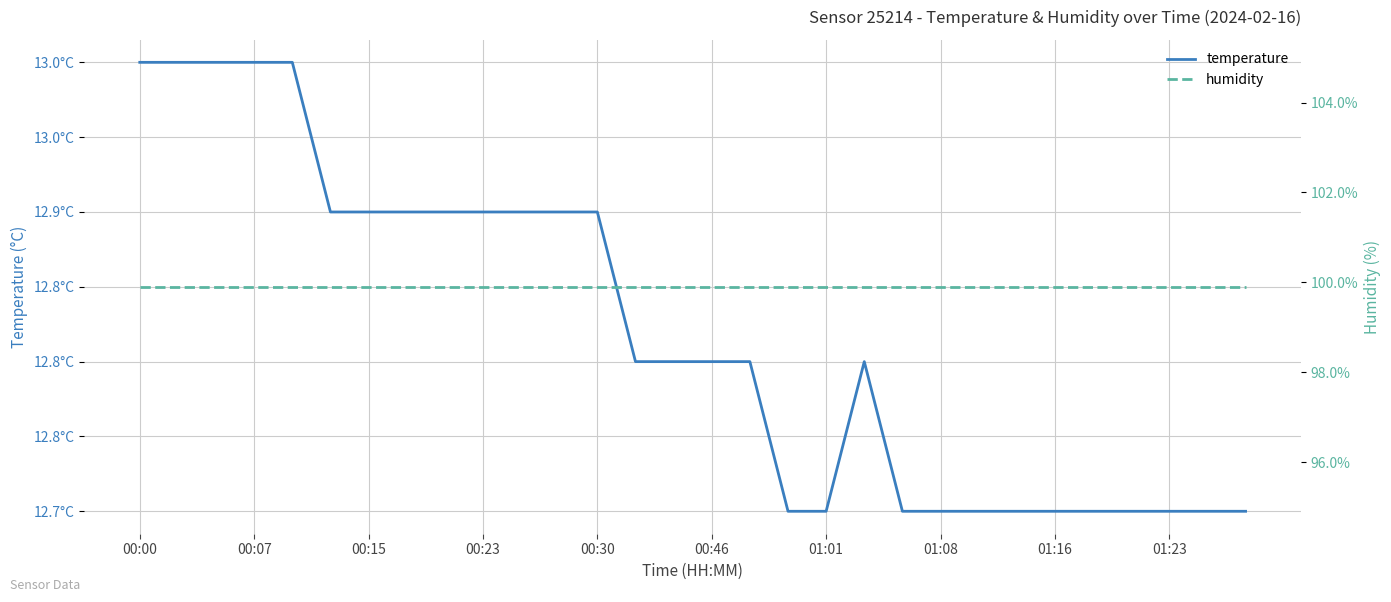

List the series in order of their peak value, lowest first.

temperature, humidity